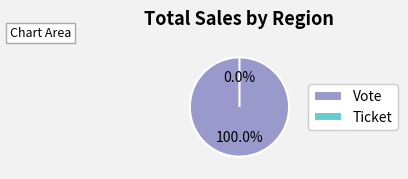

Which slice represents more than half of the pie?

Vote